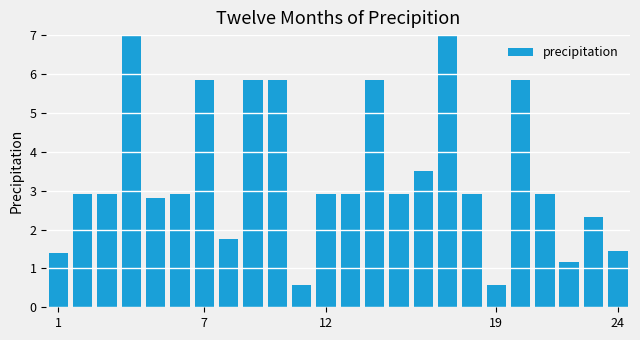

What is the maximum value shown in the chart?

7.0